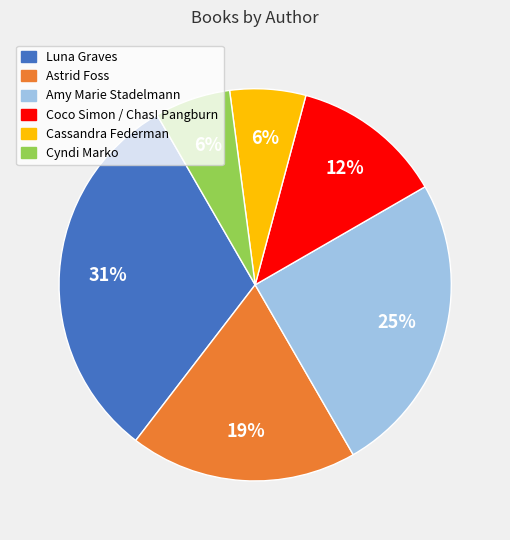

To the nearest percent, what is the difference between the Coco Simon / Chas! Pangburn and Cyndi Marko slice percentages?

6%